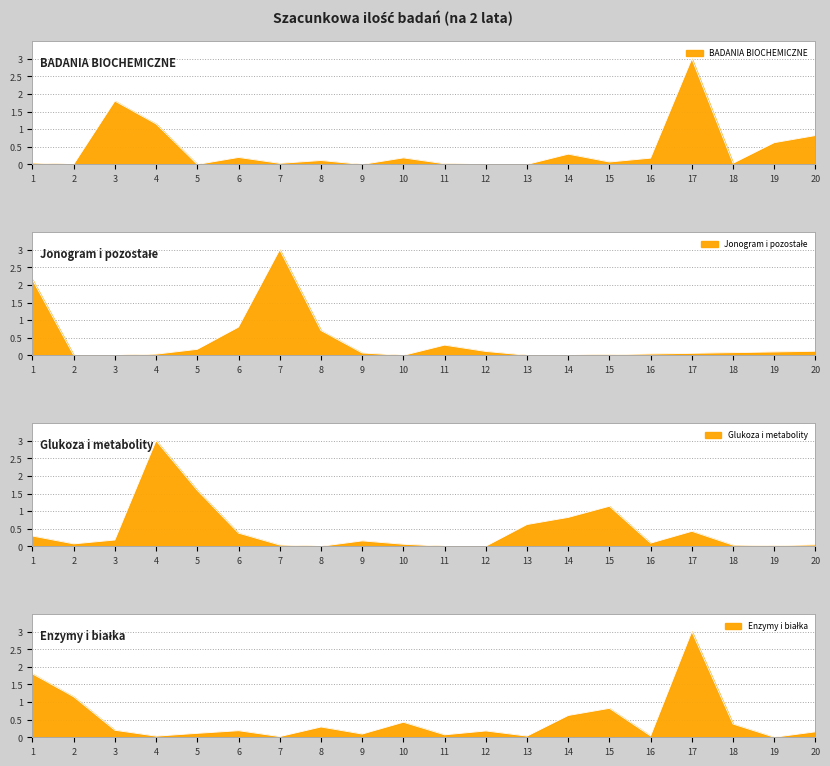

Which series has the largest range (max minus min)?

BADANIA BIOCHEMICZNE